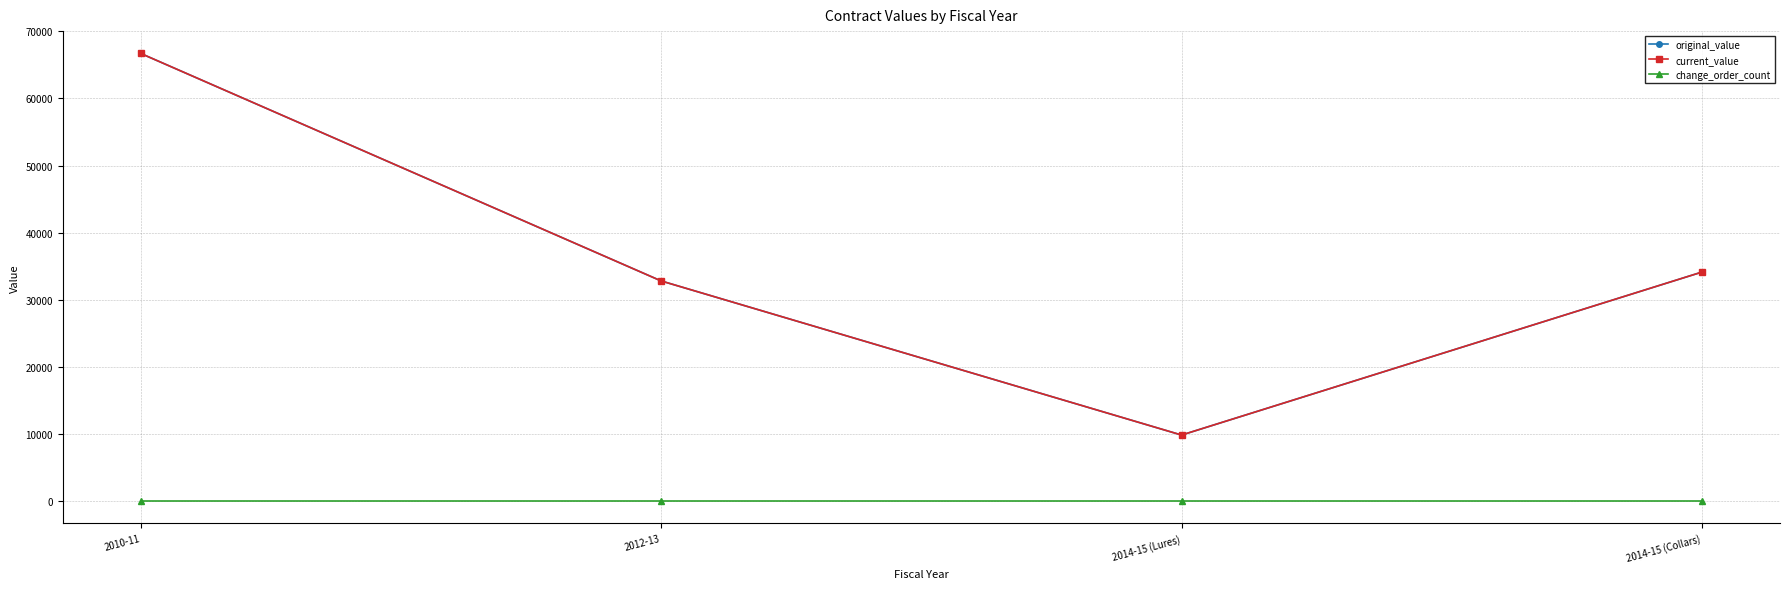

Does the chart have visible grid lines?

Yes